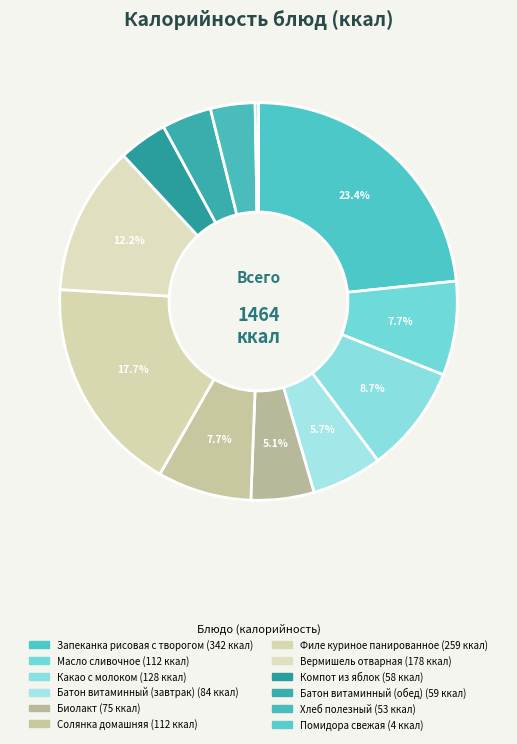

Does Запеканка рисовая с творогом represent more than half of the total?

No